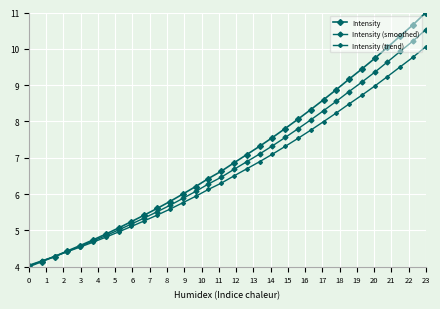

Reading left to right, transcribe all the data shown in this chart.

Intensity: 4.0	4.1	4.3	4.4	4.6	4.7	4.9	5.1	5.2	5.4	5.6	5.8	6.0	6.2	6.4	6.6	6.9	7.1	7.3	7.6	7.8	8.1	8.3	8.6	8.9	9.2	9.4	9.7	10.0	10.4	10.7	11.0
Intensity (smoothed): 4.0	4.1	4.3	4.4	4.6	4.7	4.9	5.0	5.2	5.3	5.5	5.7	5.9	6.1	6.3	6.5	6.7	6.9	7.1	7.3	7.6	7.8	8.0	8.3	8.6	8.8	9.1	9.4	9.6	9.9	10.2	10.5
Intensity (trend): 4.0	4.2	4.3	4.4	4.5	4.7	4.8	5.0	5.1	5.3	5.4	5.6	5.8	5.9	6.1	6.3	6.5	6.7	6.9	7.1	7.3	7.5	7.8	8.0	8.2	8.5	8.7	9.0	9.2	9.5	9.8	10.1